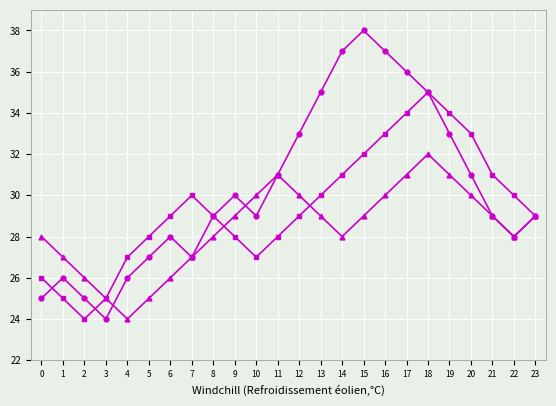

What is the total value across all series at 15?

99